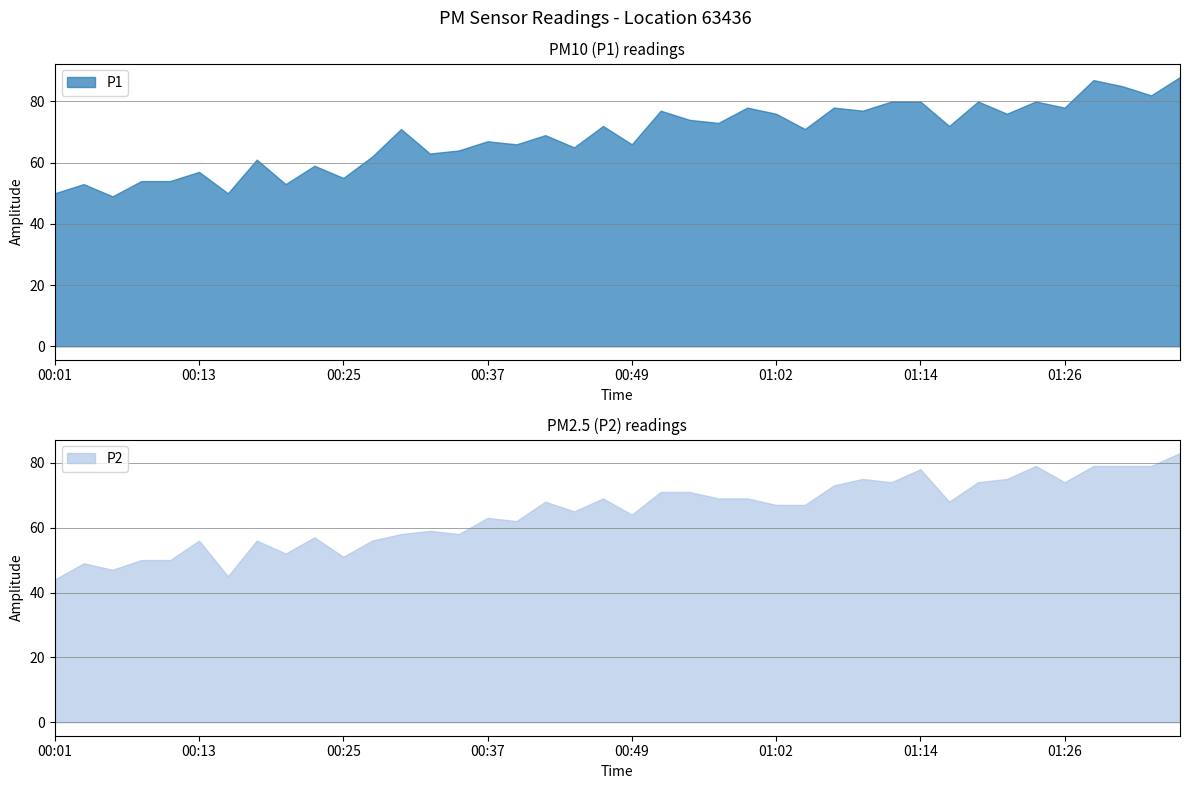

Is it true that P1 equals 55 at 00:25?

True